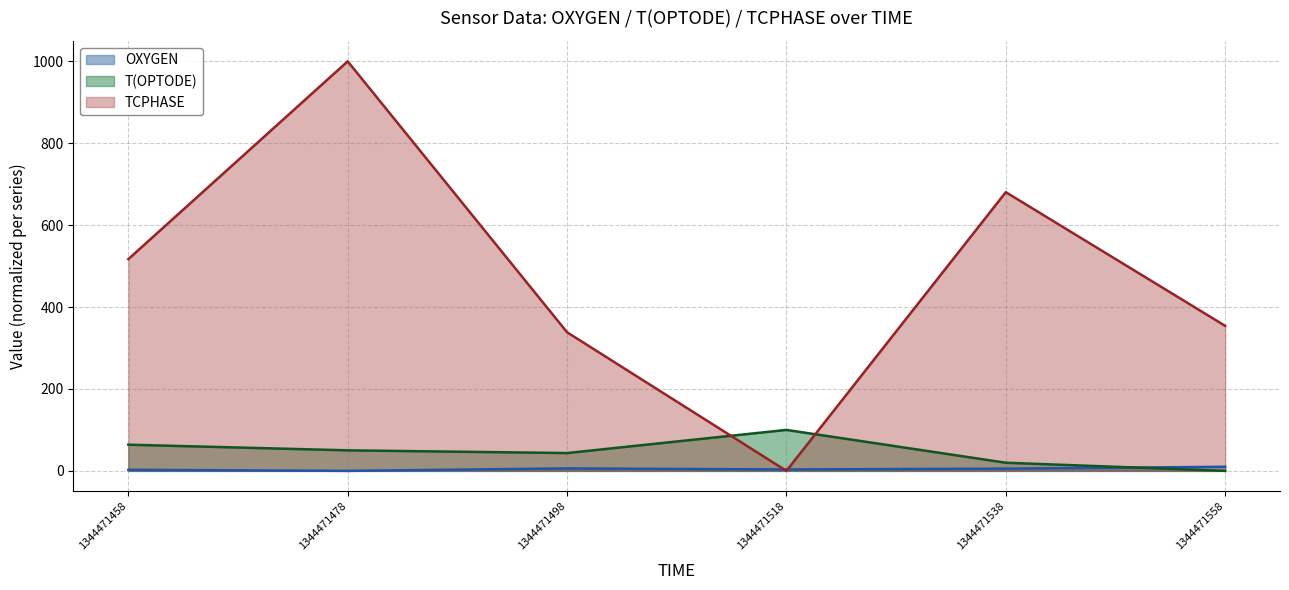

What is the sum of the T(OPTODE) values at 1344471518 and 1344471558?

100.0